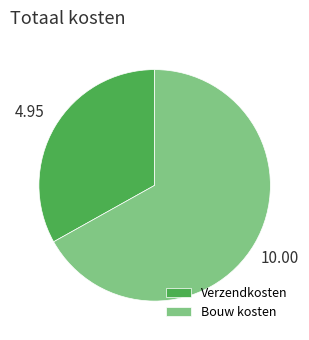

What is the ratio of the value at Verzendkosten to the value at Bouw kosten?

0.5